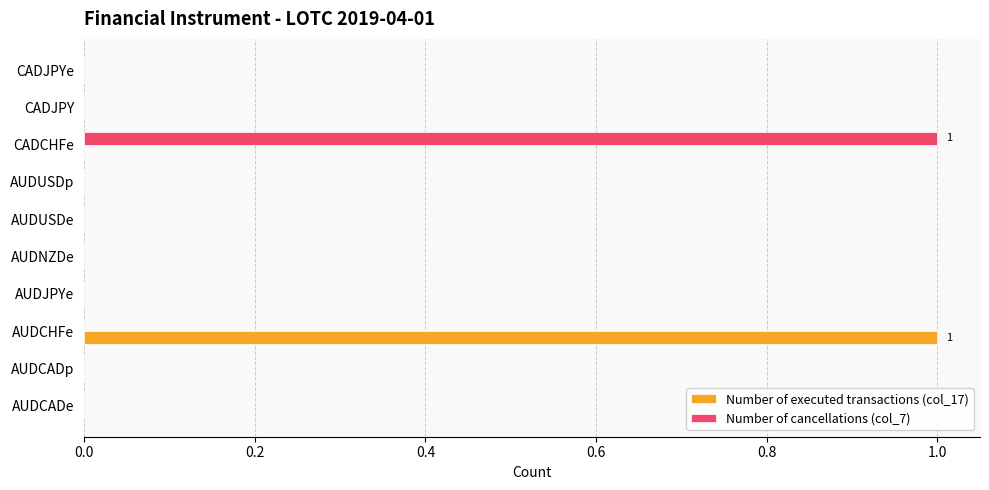

The Number of executed transactions (col_17) series shows 0 at AUDUSDe. True or false?

True